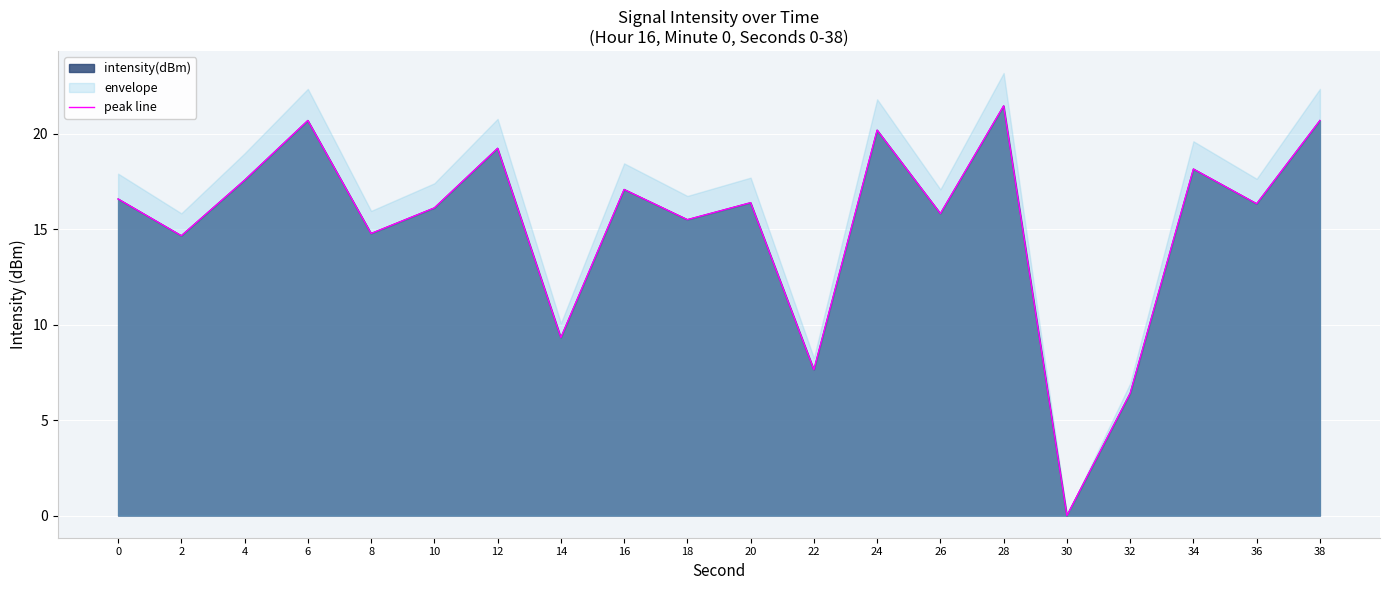

How many data points are above 16?

12